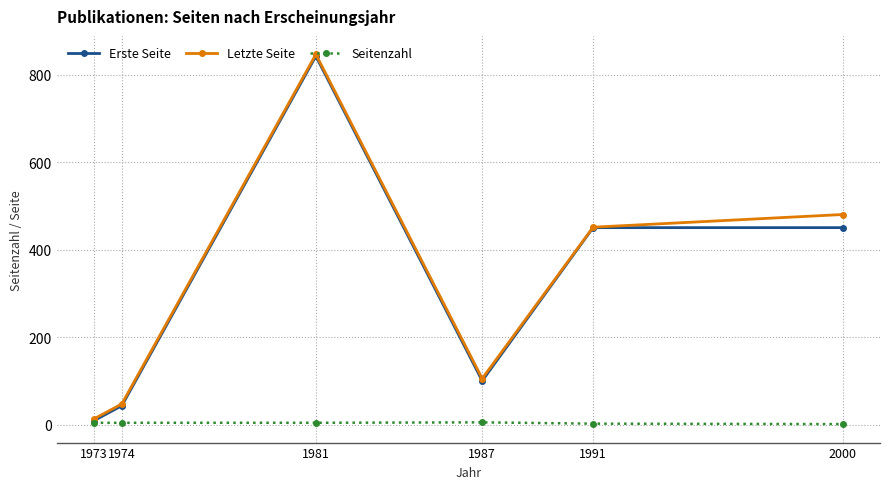

Between 1981 and 1987, which series saw the biggest shift?

Erste Seite